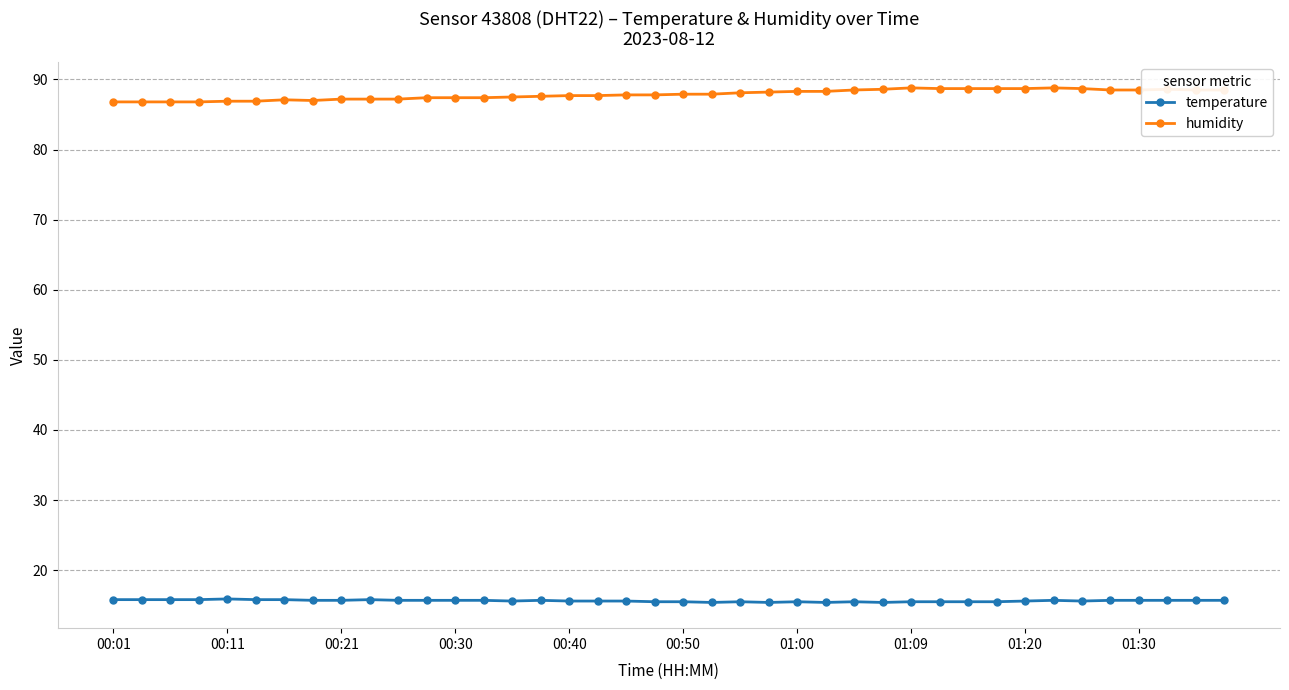

What is the minimum value shown in the chart?

15.4